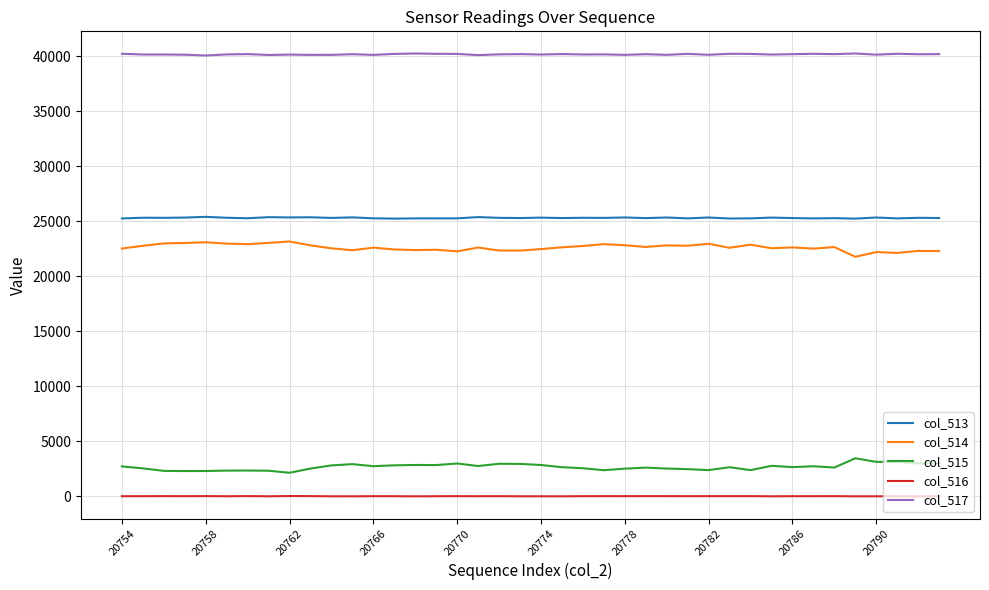

Rank the series by their maximum value, from lowest to highest.

col_516, col_515, col_514, col_513, col_517